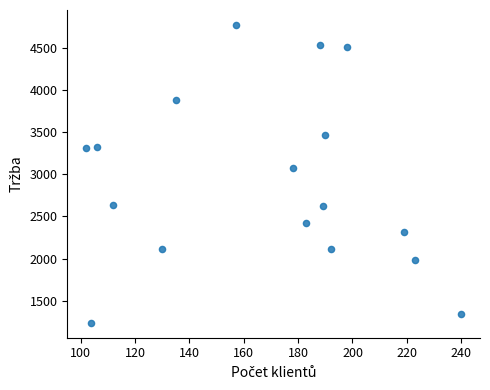

What is the range of X values (max minus min)?

138